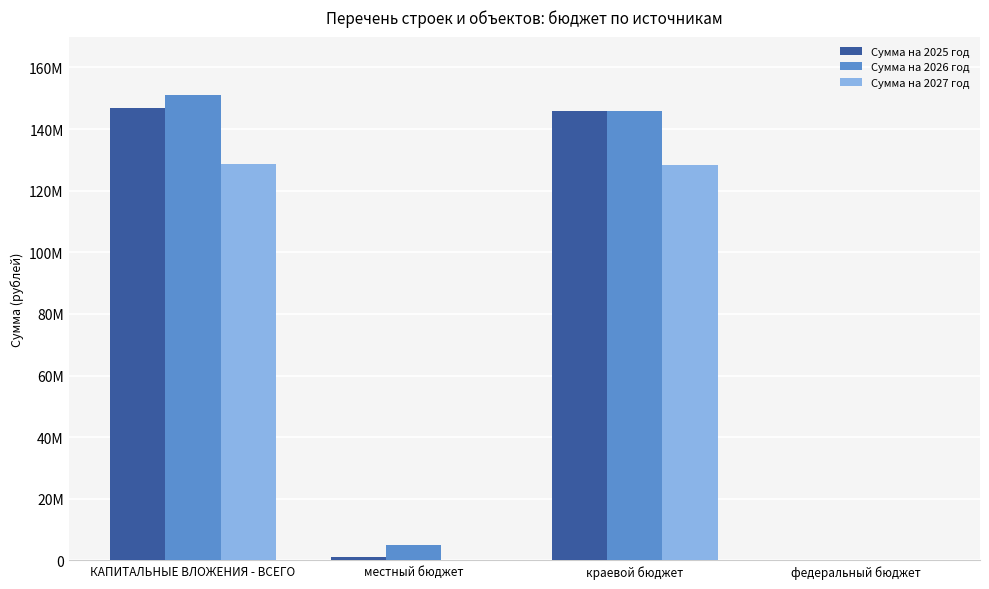

Are the bars grouped side by side (vs. stacked)?

Yes